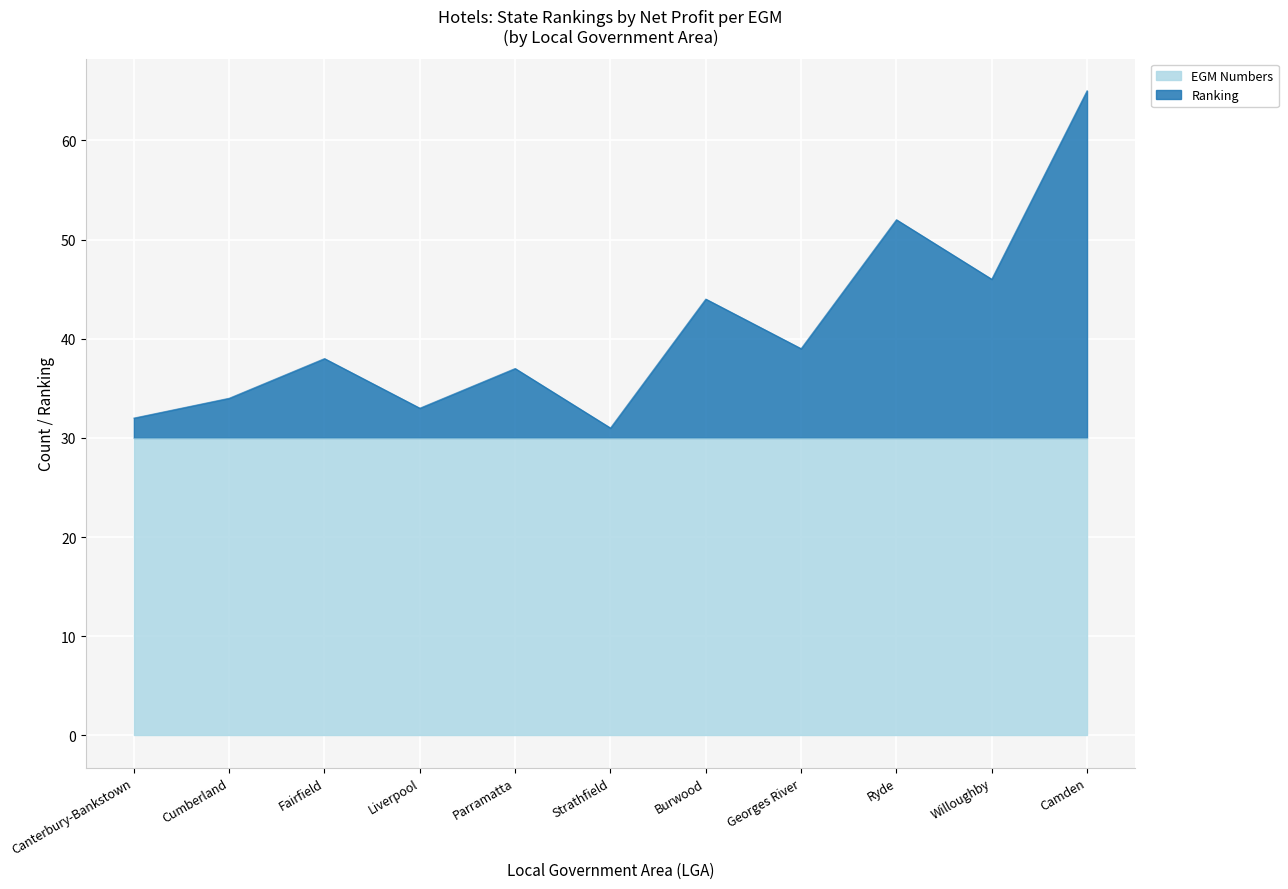

What is the difference between the values at Georges River and Liverpool?

6